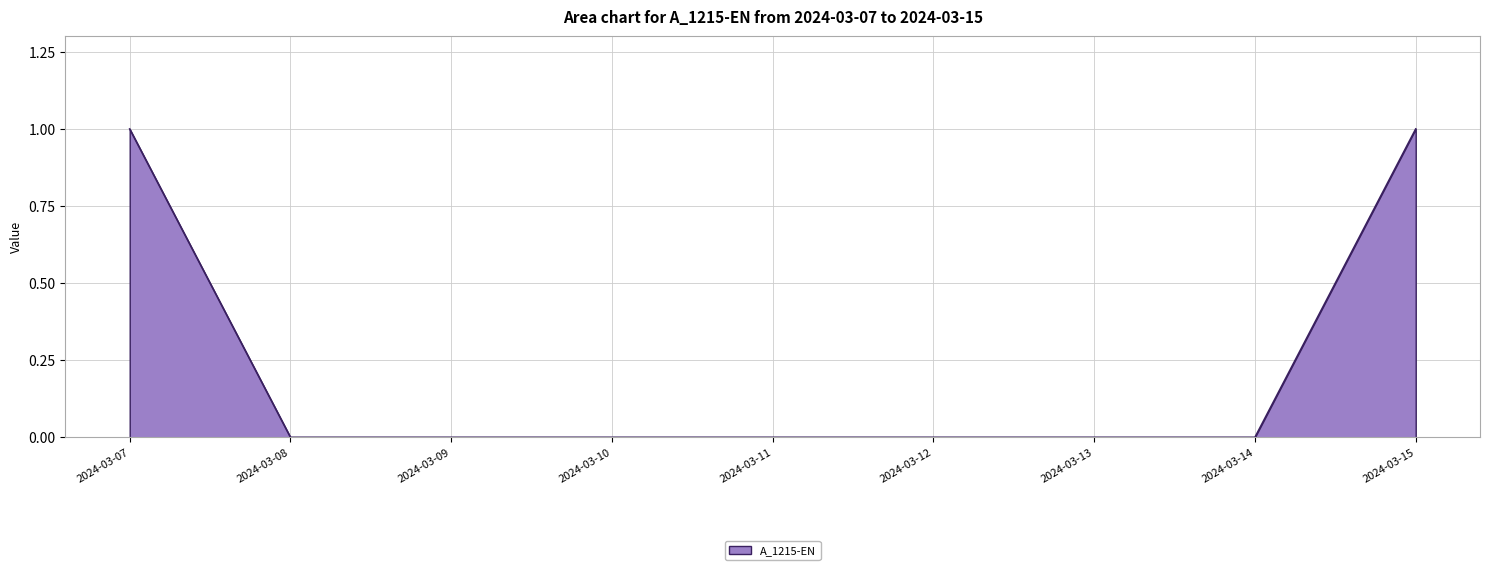

Reading right to left, extract all data points from this chart.

2024-03-15=1	2024-03-14=0	2024-03-13=0	2024-03-12=0	2024-03-11=0	2024-03-10=0	2024-03-09=0	2024-03-08=0	2024-03-07=1